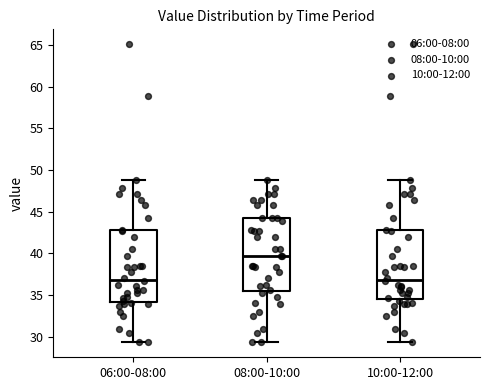

Where is the lower edge of the box for 10:00-12:00 on the y-axis? The values are not printed on the chart, so give them approximately, as read against the axis.

34.5